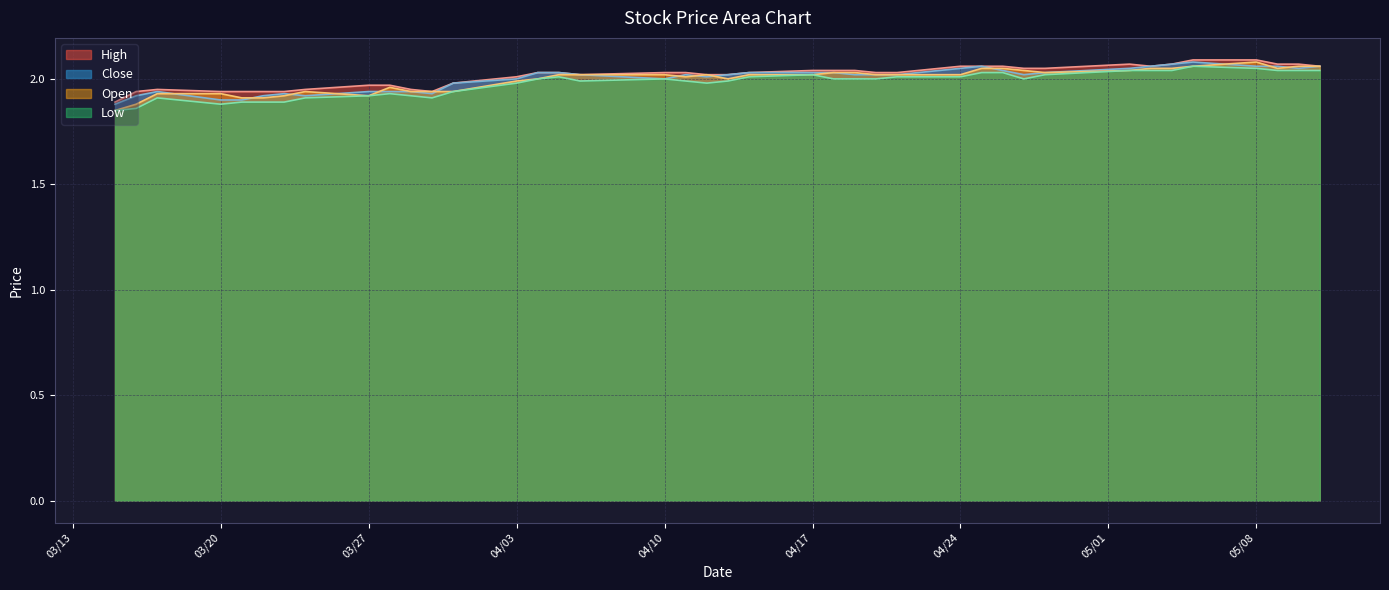

The Low series shows 1.9 at 03/20. True or false?

True